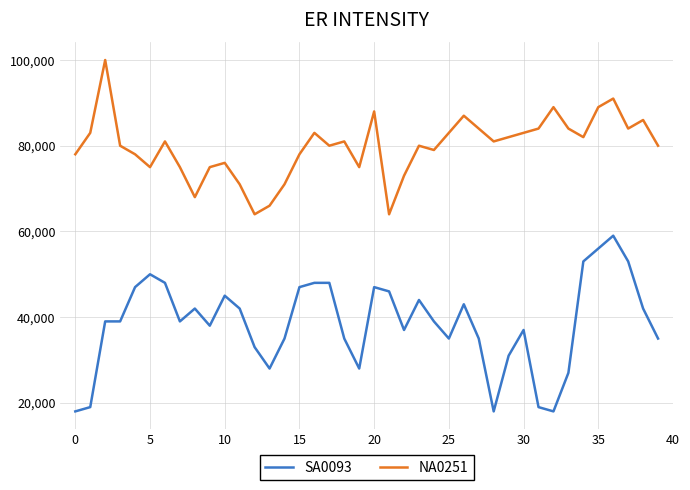

True or false: SA0093 and NA0251 intersect in this chart.

False